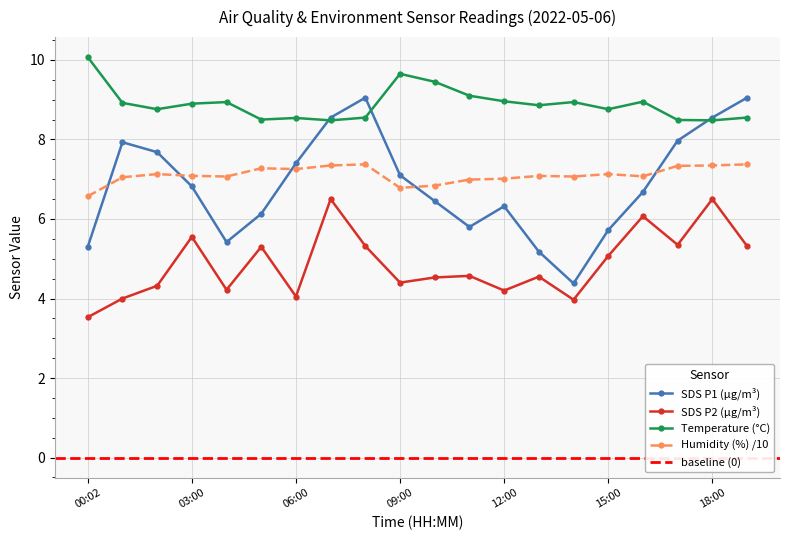

Reading left to right, transcribe all the data shown in this chart.

SDS_P1: 5.3	7.9	7.7	6.8	5.4	6.1	7.4	8.6	9.1	7.1	6.5	5.8	6.3	5.2	4.4	5.7	6.7	8.0	8.6	9.1
SDS_P2: 3.5	4.0	4.3	5.5	4.2	5.3	4.0	6.5	5.3	4.4	4.5	4.6	4.2	4.5	4.0	5.1	6.1	5.3	6.5	5.3
BME280_temperature: 10.1	8.9	8.8	8.9	8.9	8.5	8.5	8.5	8.6	9.7	9.4	9.1	9.0	8.9	8.9	8.8	8.9	8.5	8.5	8.6
BME280_humidity: 6.6	7.0	7.1	7.1	7.1	7.3	7.3	7.3	7.4	6.8	6.8	7.0	7.0	7.1	7.1	7.1	7.1	7.3	7.3	7.4